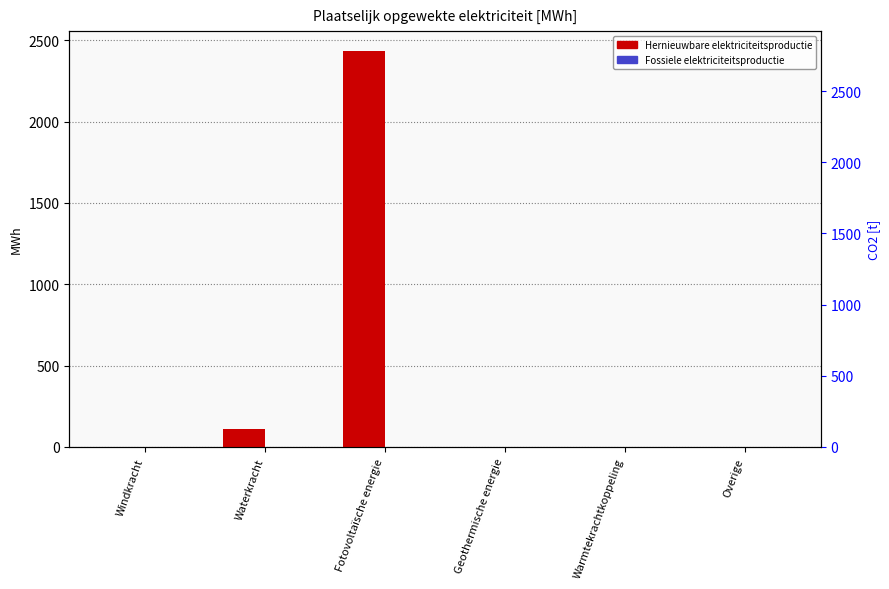

True or false: Fossiele elektriciteitsproductie has a value of 0.0 at Fotovoltaïsche energie.

True